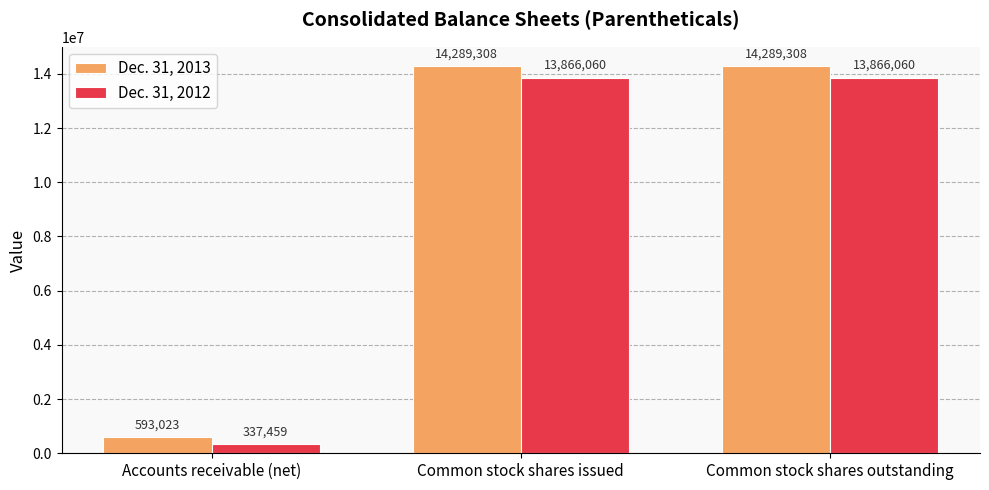

Which series has the widest spread of values?

Dec. 31, 2013